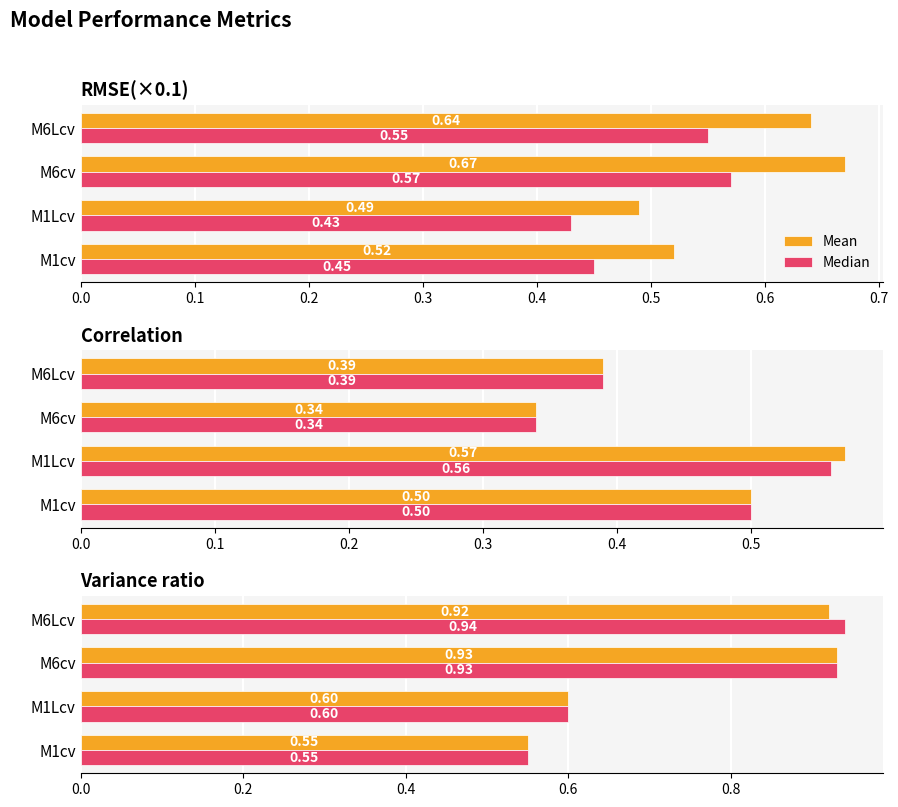

How many groups of bars are there?

4